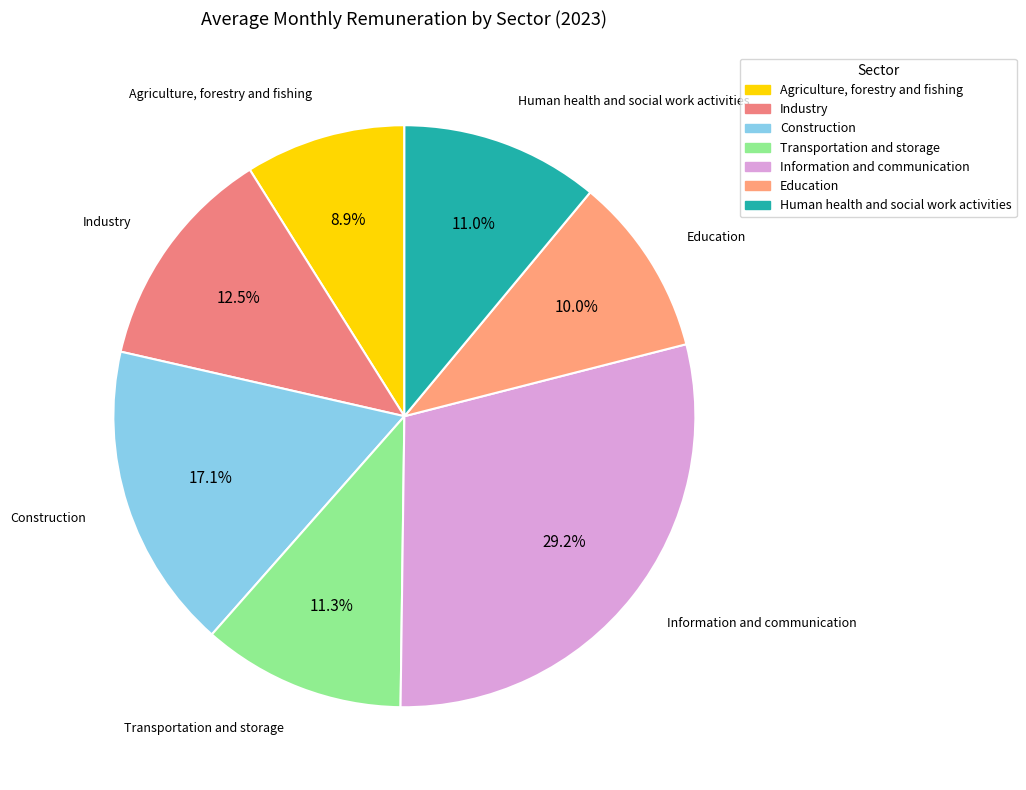

How many segments does this pie chart have?

7